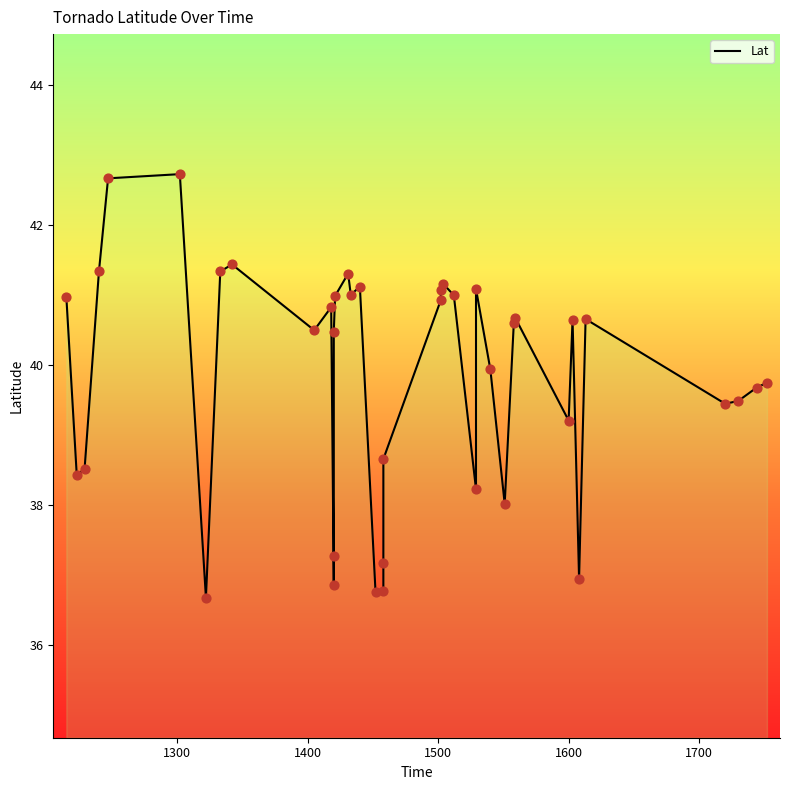

Approximately how many times larger is the value at 1559 compared to 1418?

1.0